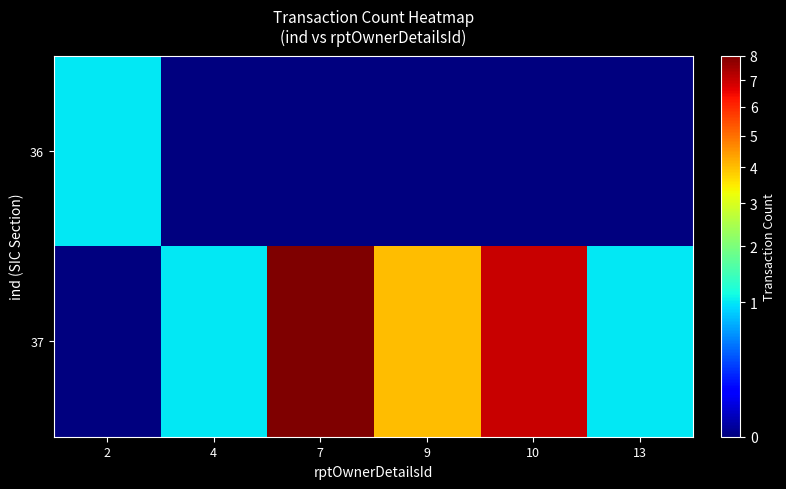

At which category is the sum across all series the highest?

7